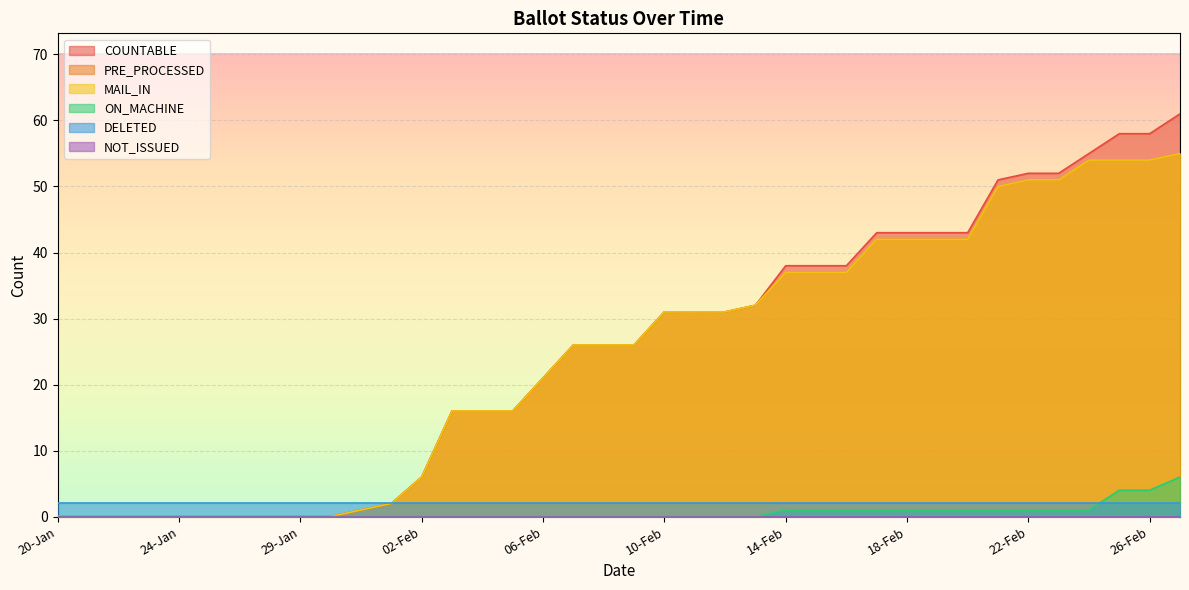

True or false: ON_MACHINE and PRE_PROCESSED intersect in this chart.

False